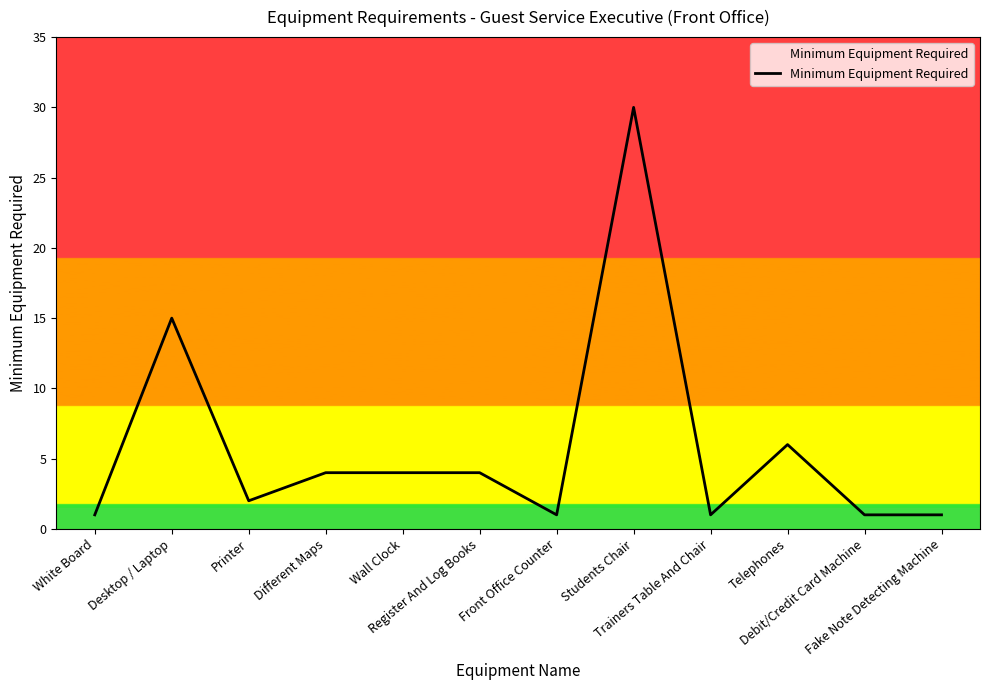

Does the chart display data point markers on the line(s)?

No